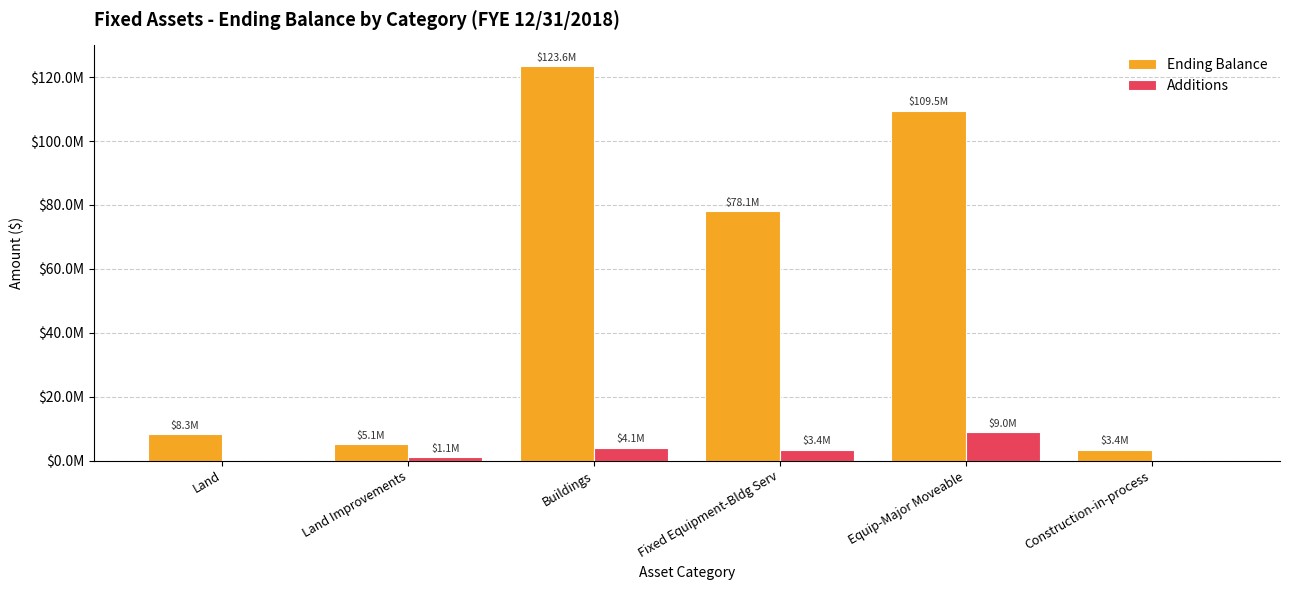

Which category has the lowest value across all series?

Construction-in-process